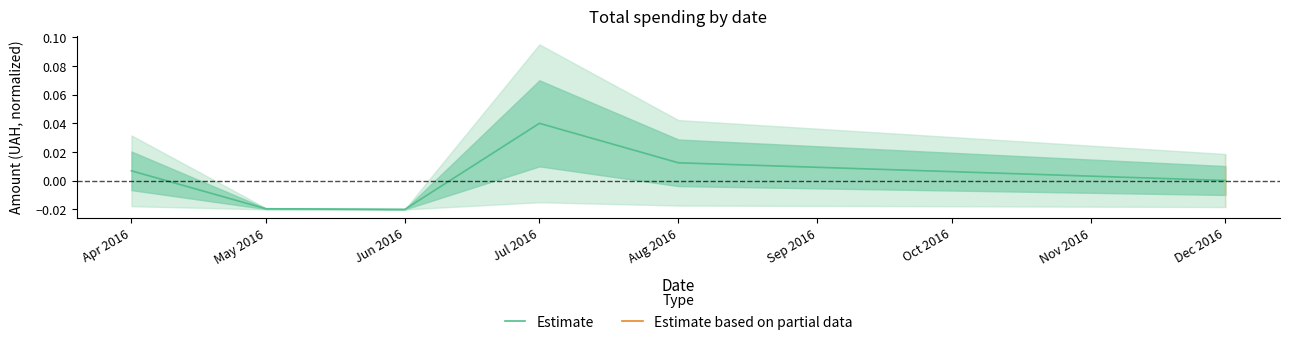

Does the chart display data point markers on the line(s)?

No